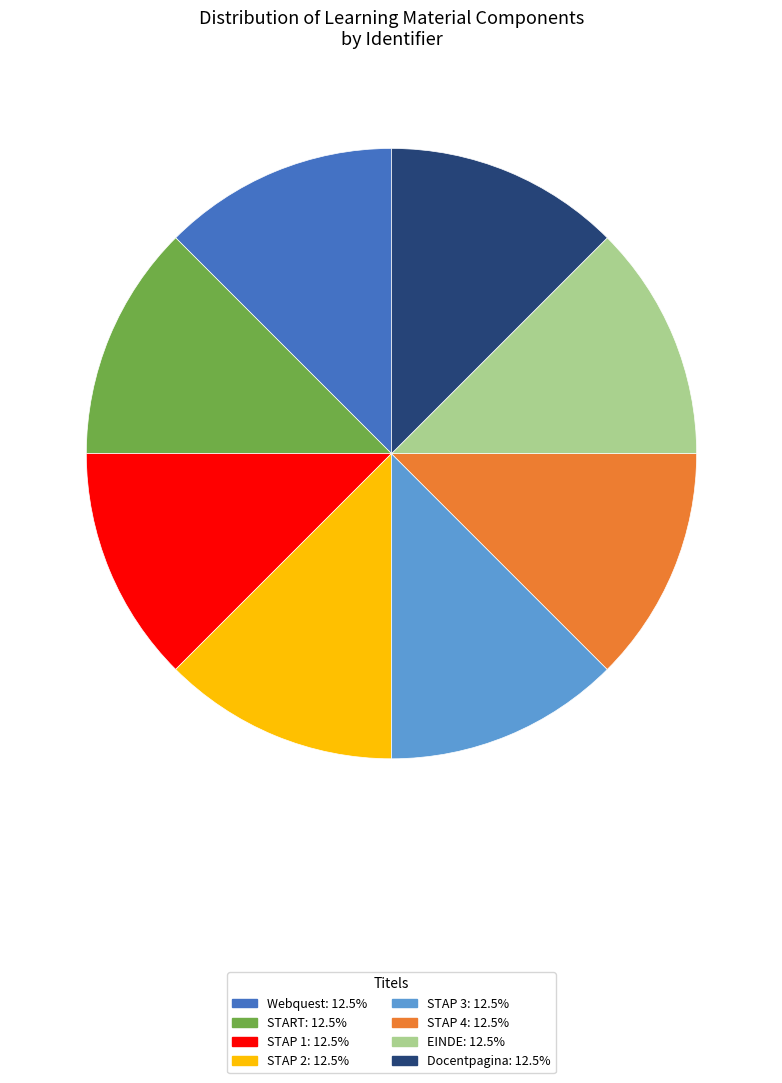

Is there a majority slice in this chart?

No